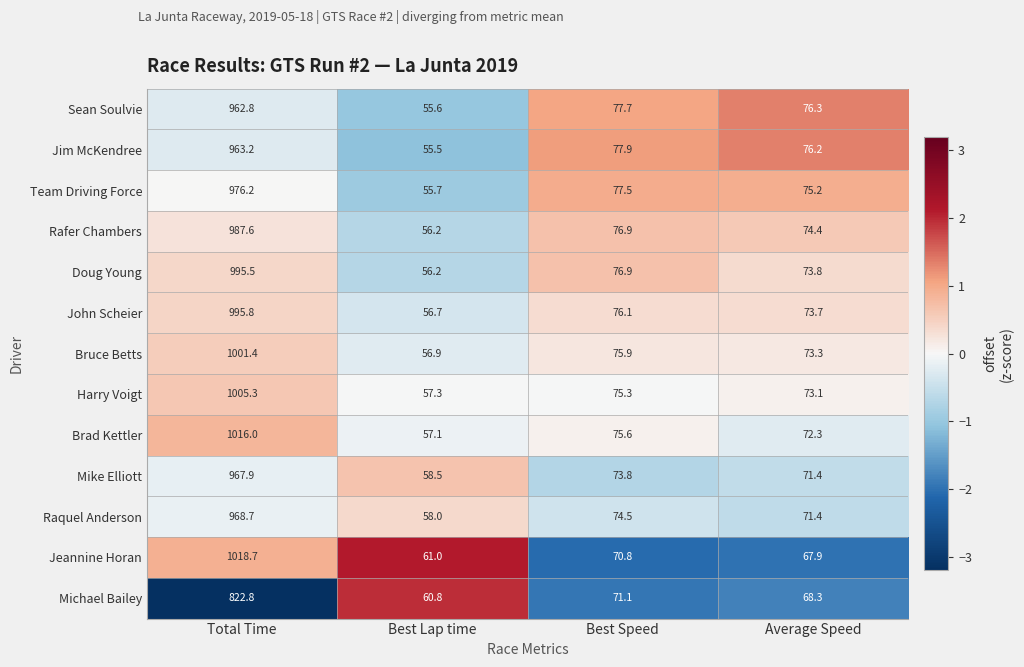

Is it true that Jeannine Horan equals 67.9 at Average Speed?

True